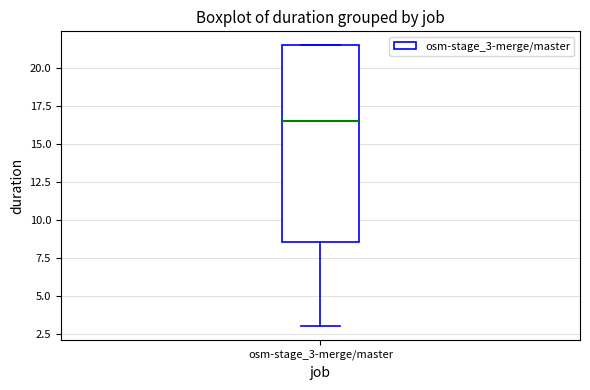

Transcribe this box plot: give where the median line is, the range the box spans, and where the two whiskers end, as read against the y-axis. The values are not printed on the chart, so give them approximately, as read against the axis.

median 16.5, box 8.5 to 21.5, whiskers 3.0 to 21.5